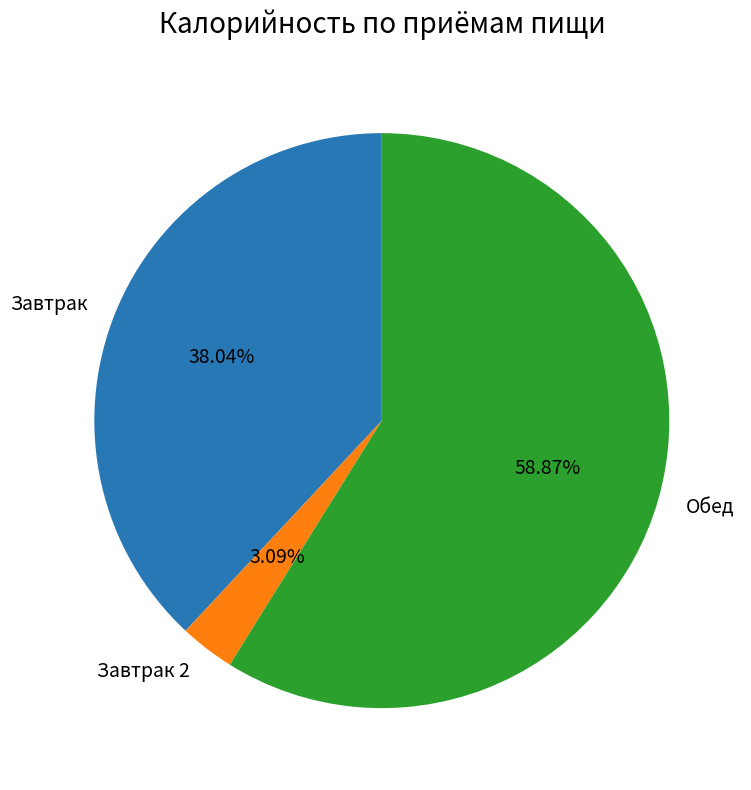

True or false: Завтрак accounts for 45% of the total.

False